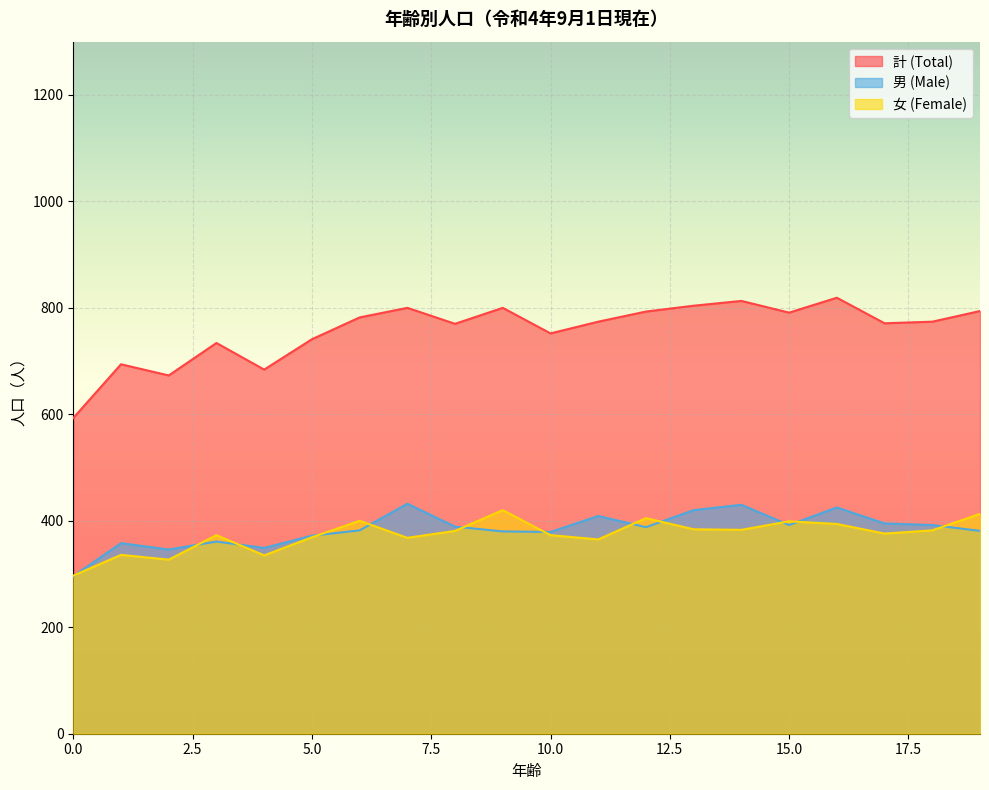

Which series has the widest spread of values?

計 (Total)